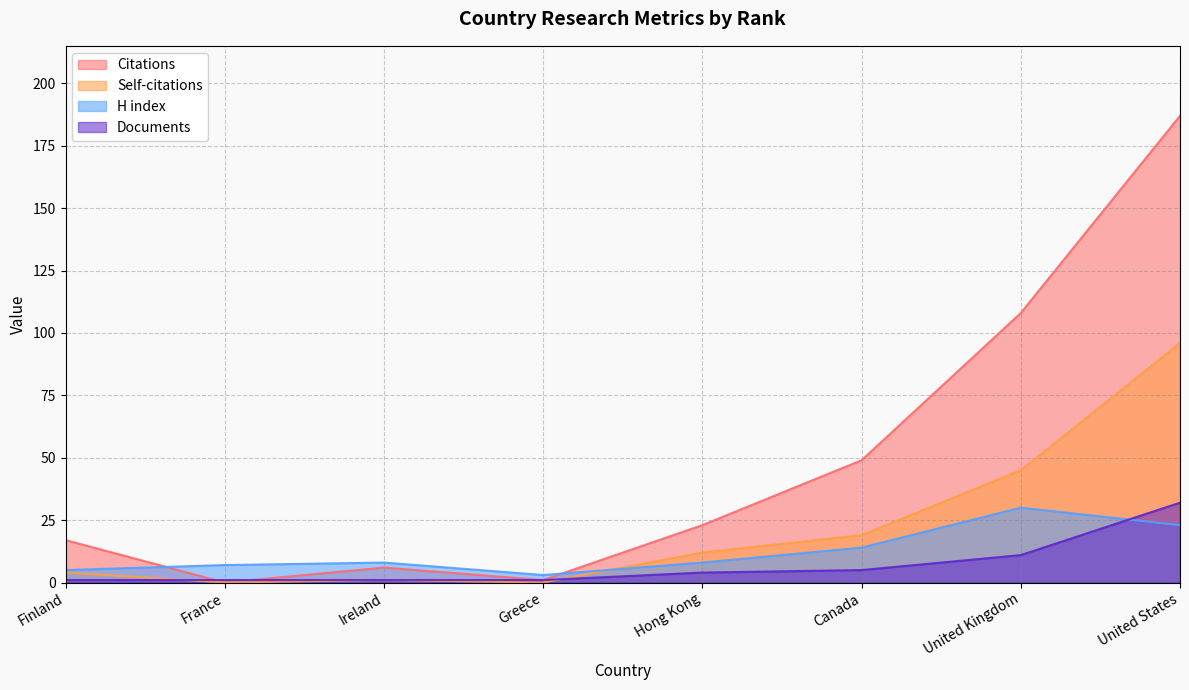

Which series has the largest total across all categories?

Citations